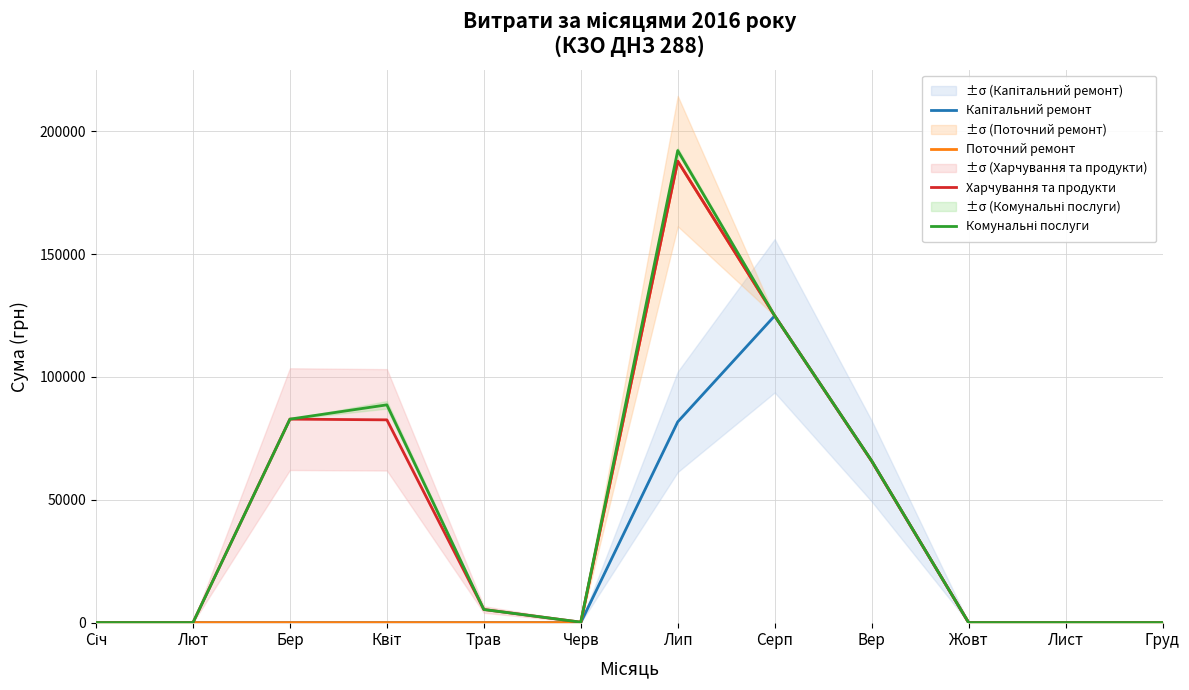

What is the sum of the Комунальні послуги values at Лют and Вер?

65875.1